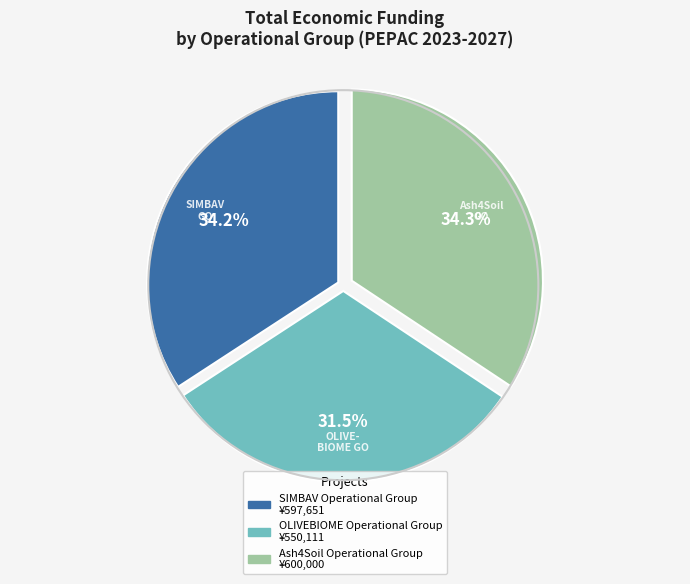

How many slices are in this pie chart?

3